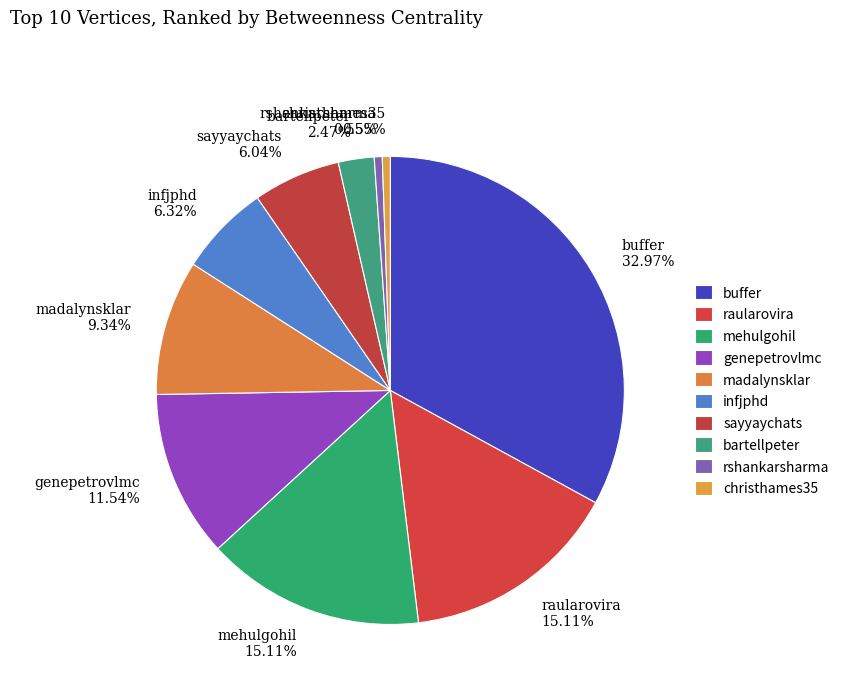

What percentage is the sayyaychats slice, to the nearest percent?

6%